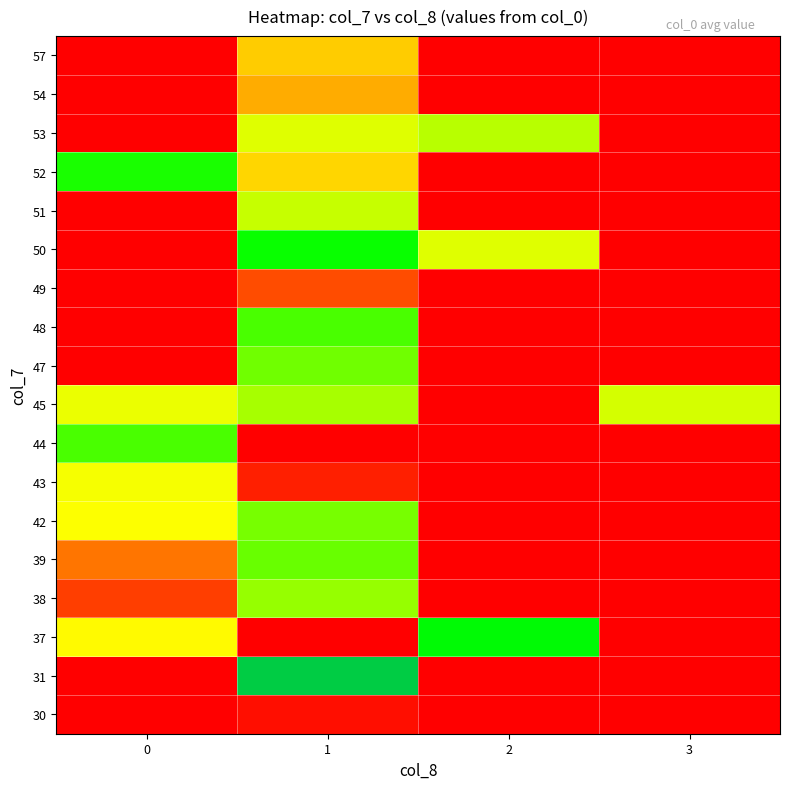

What is the spread (max minus min) of values at 2?

1541272001.6